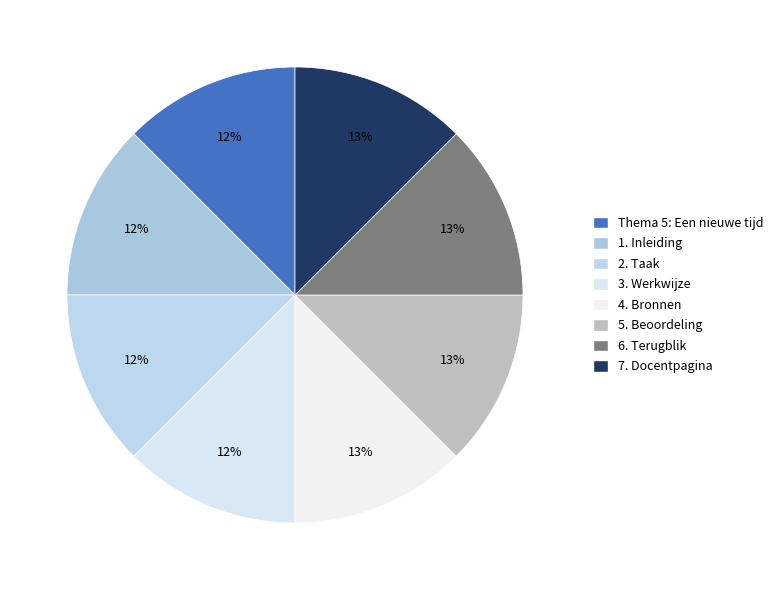

Does 5. Beoordeling account for over 50% of the chart?

No